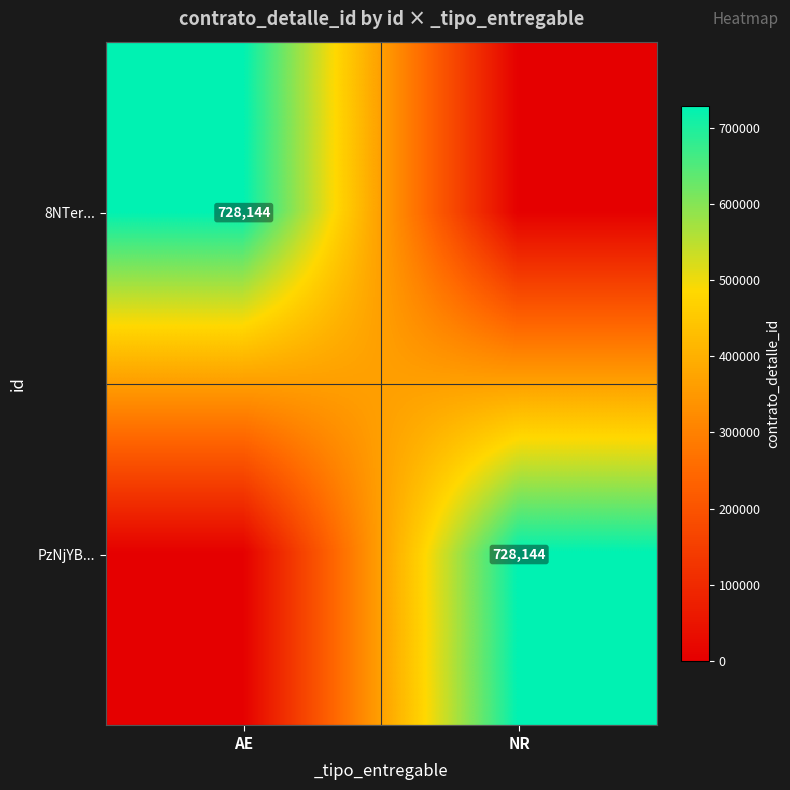

The value of PzNjYB... at NR is 324963. True or false?

False